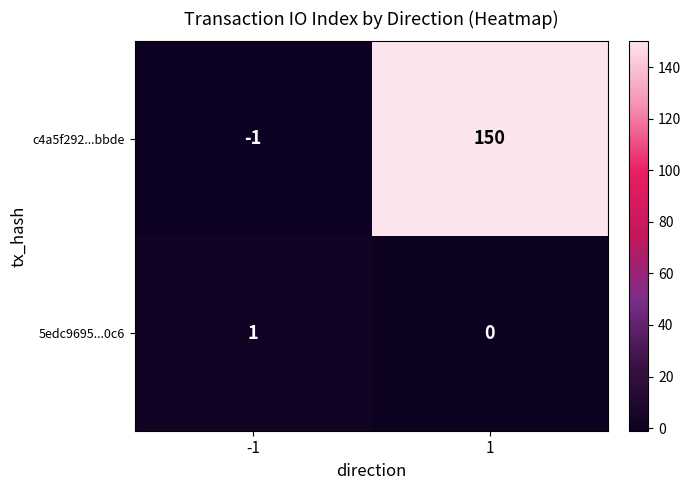

Which series has the largest range (max minus min)?

c4a5f292...bbde